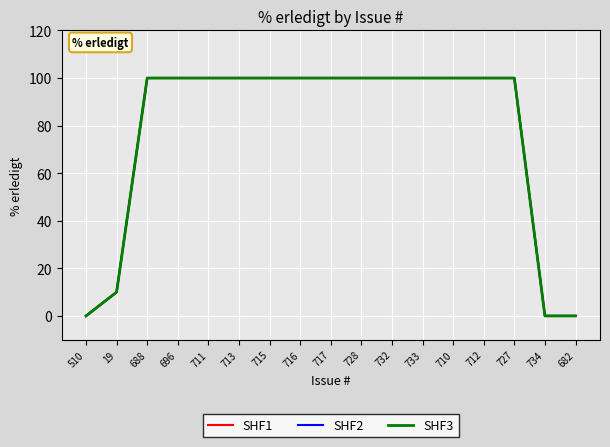

Rank the categories by SHF3 value from highest to lowest.

688, 696, 711, 713, 715, 716, 717, 728, 732, 733, 710, 712, 727, 19, 510, 734, 682